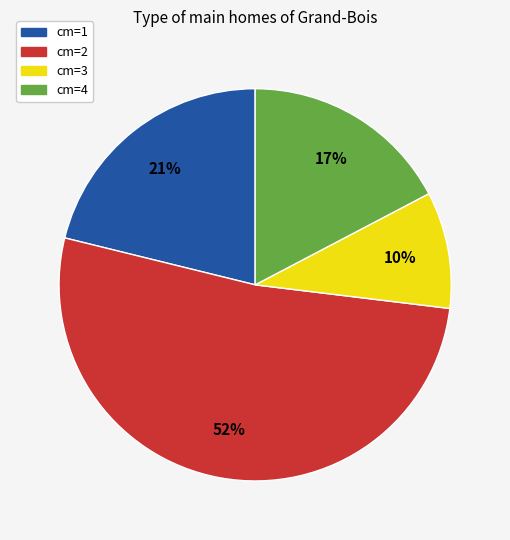

Does cm=2 represent more than half of the total?

Yes